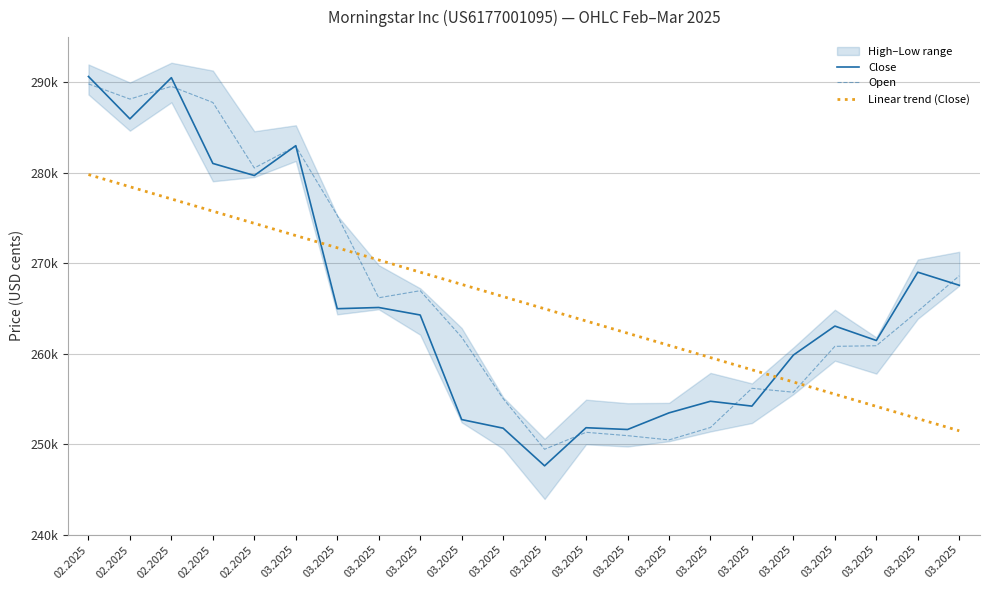

The value of Open at 03.2025 is 412326.5. True or false?

False